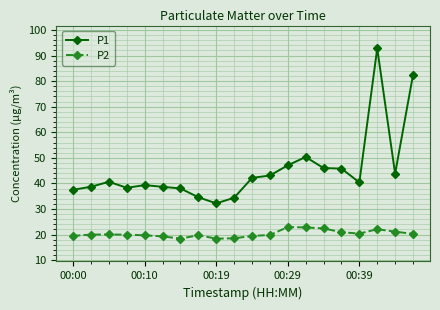

Which series has the largest total across all categories?

P1